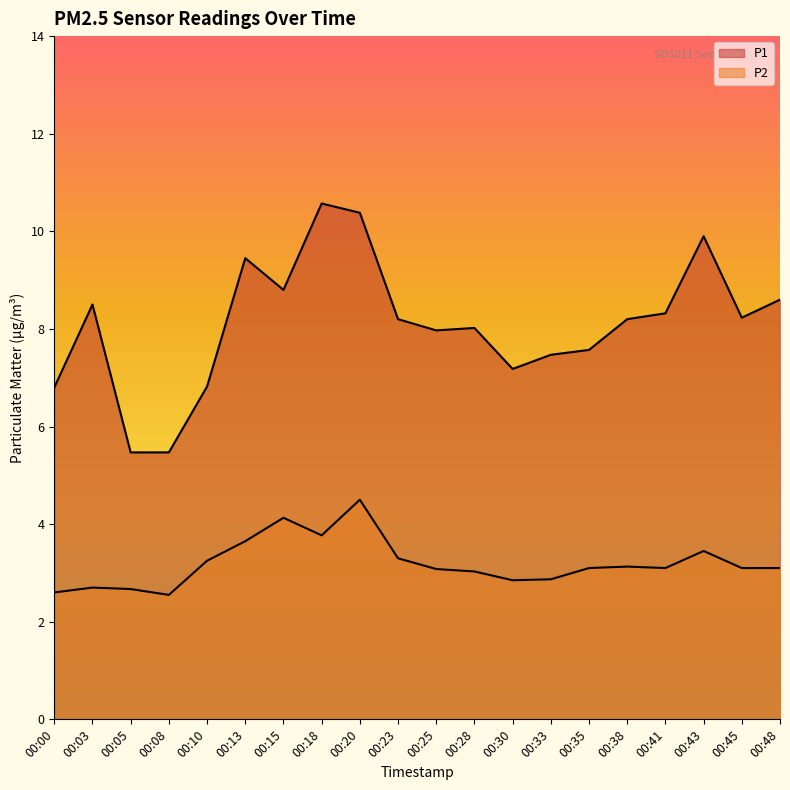

What is the total value across all series at 00:18?

14.3